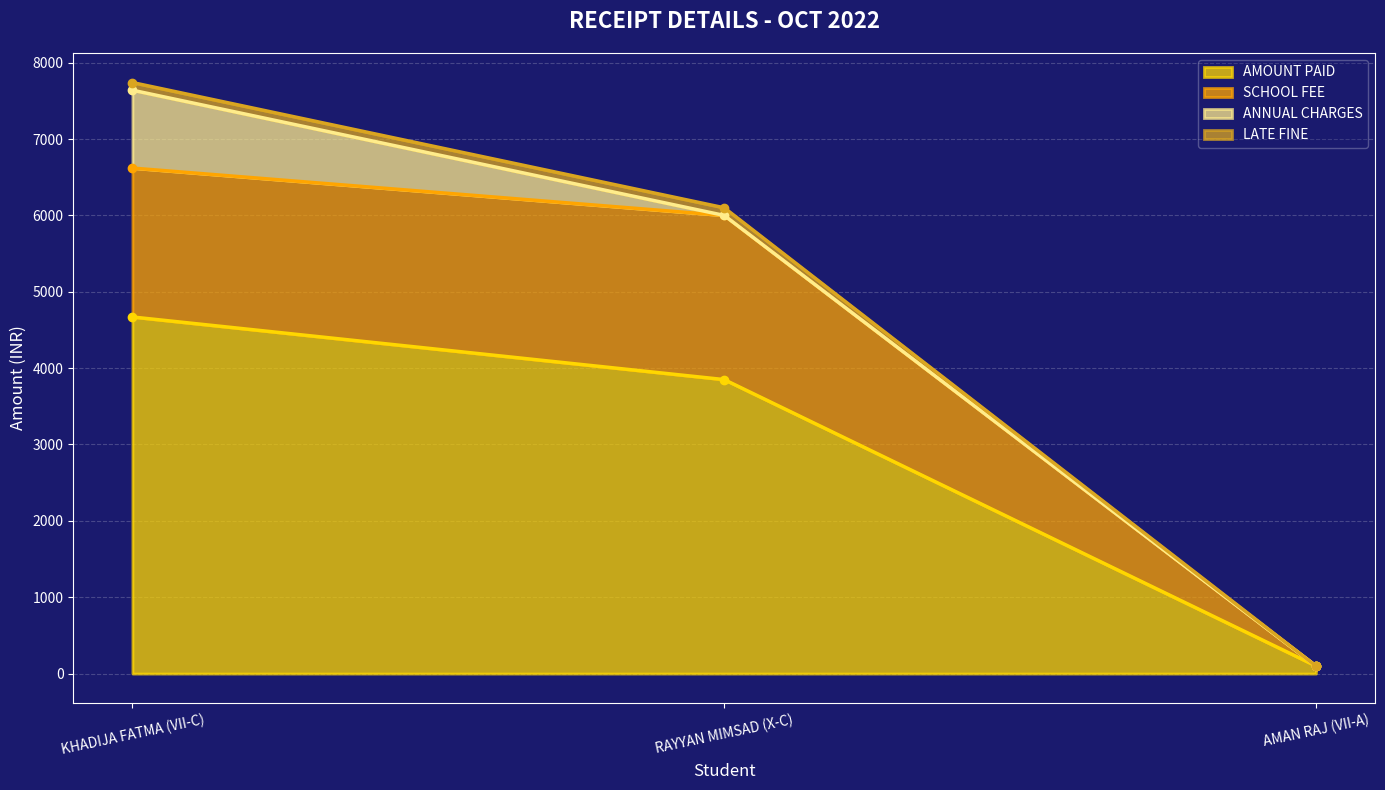

What is the value of the SCHOOL FEE point at the 1st from the left?

6620